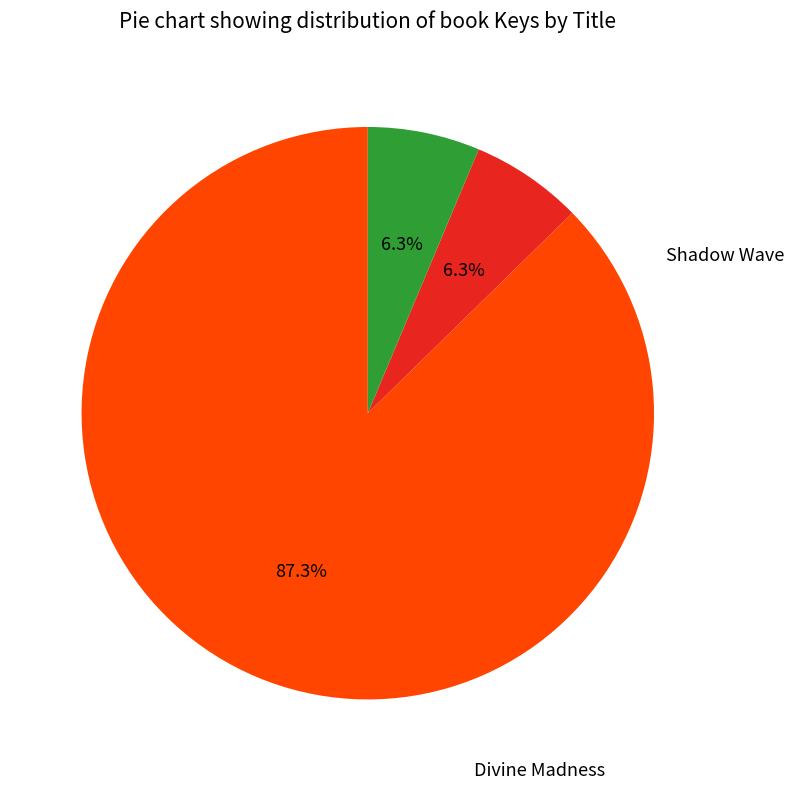

Does any single category account for the majority?

Yes